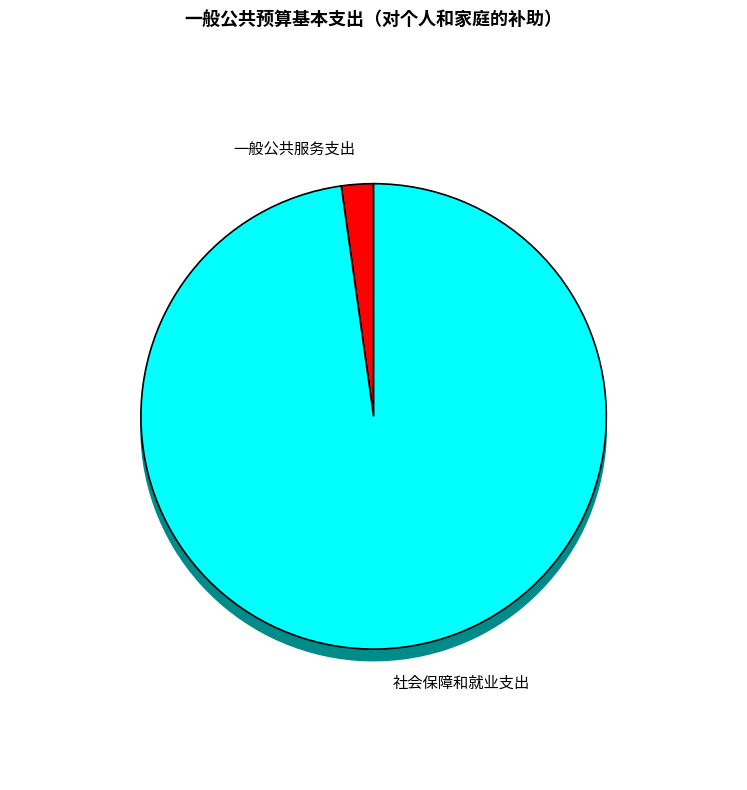

Which slice represents more than half of the pie?

社会保障和就业支出